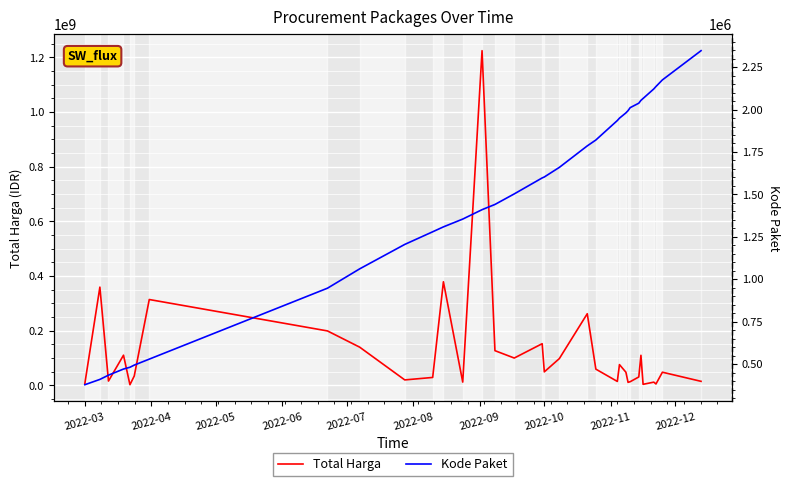

How many lines are shown in the chart?

2